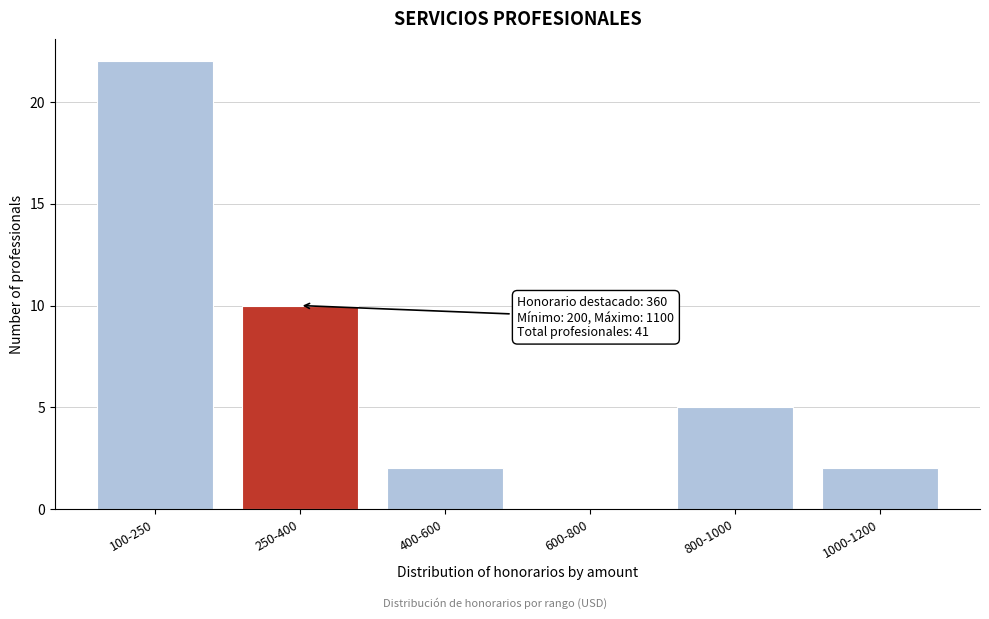

Reading right to left, what are all the values shown in this chart?

1000-1200=2	800-1000=5	600-800=0	400-600=2	250-400=10	100-250=22